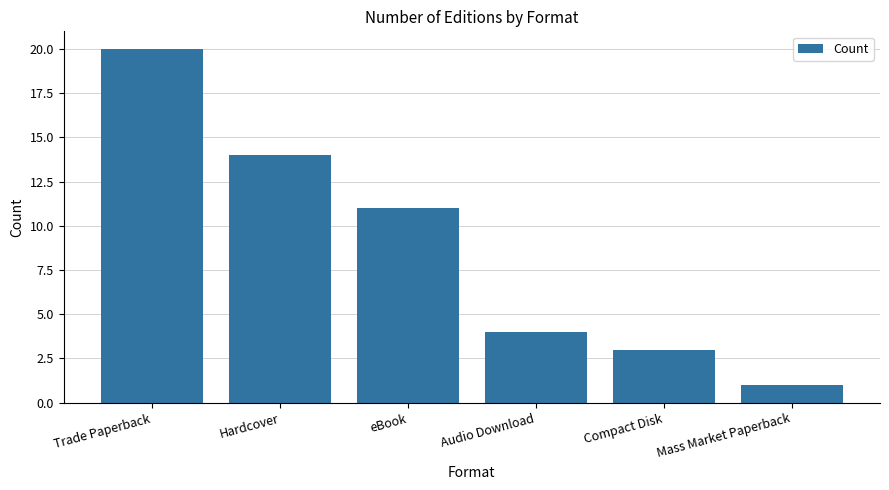

What value does the data have at eBook, to the nearest 5?

10